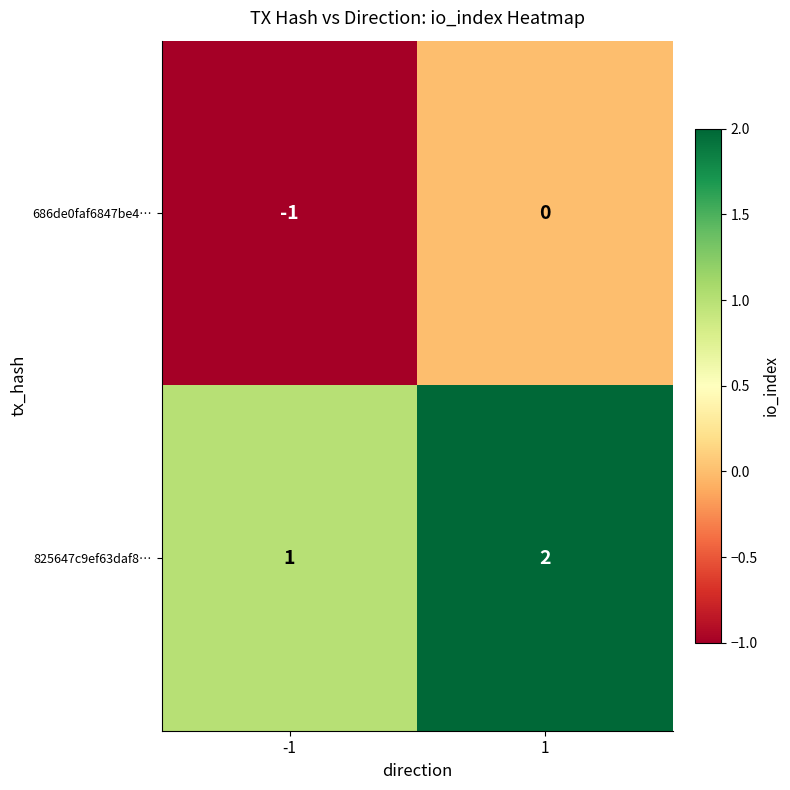

List the series in order of their overall mean, highest first.

825647c9ef63daf8…, 686de0faf6847be4…